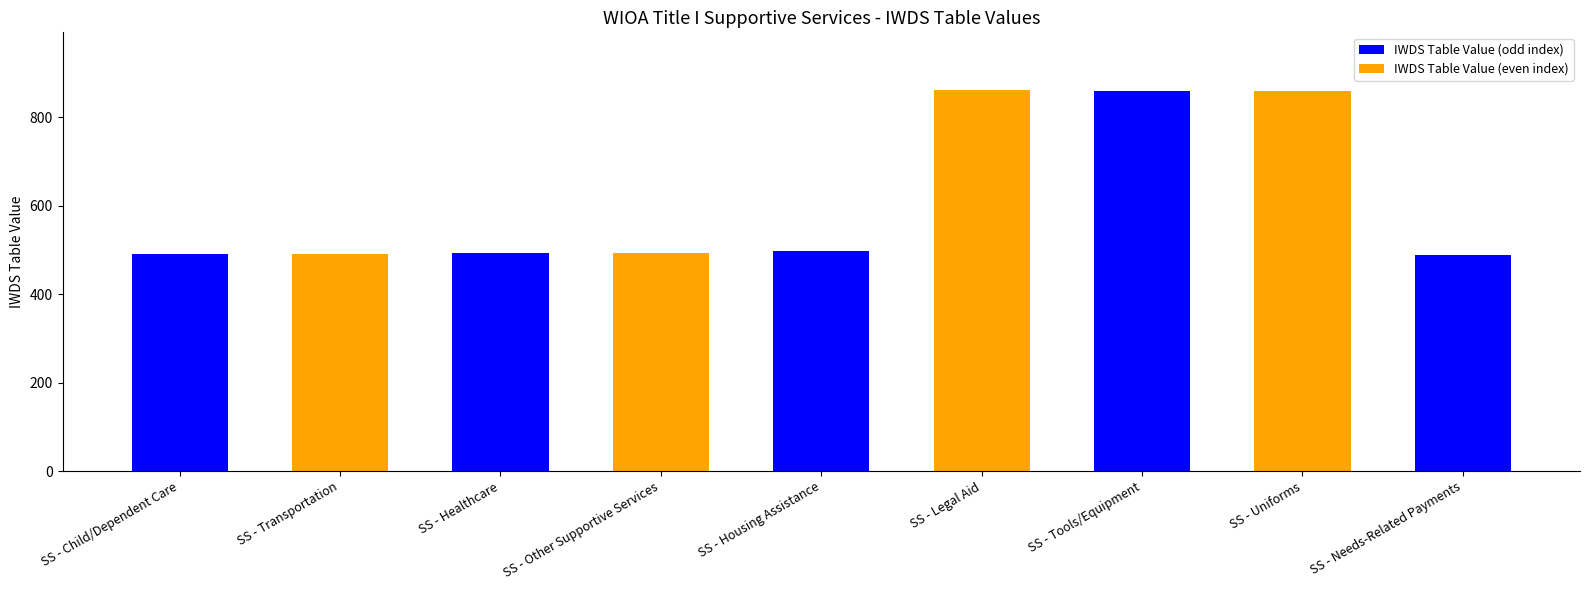

What is the value of the 8th bar from the left?

860